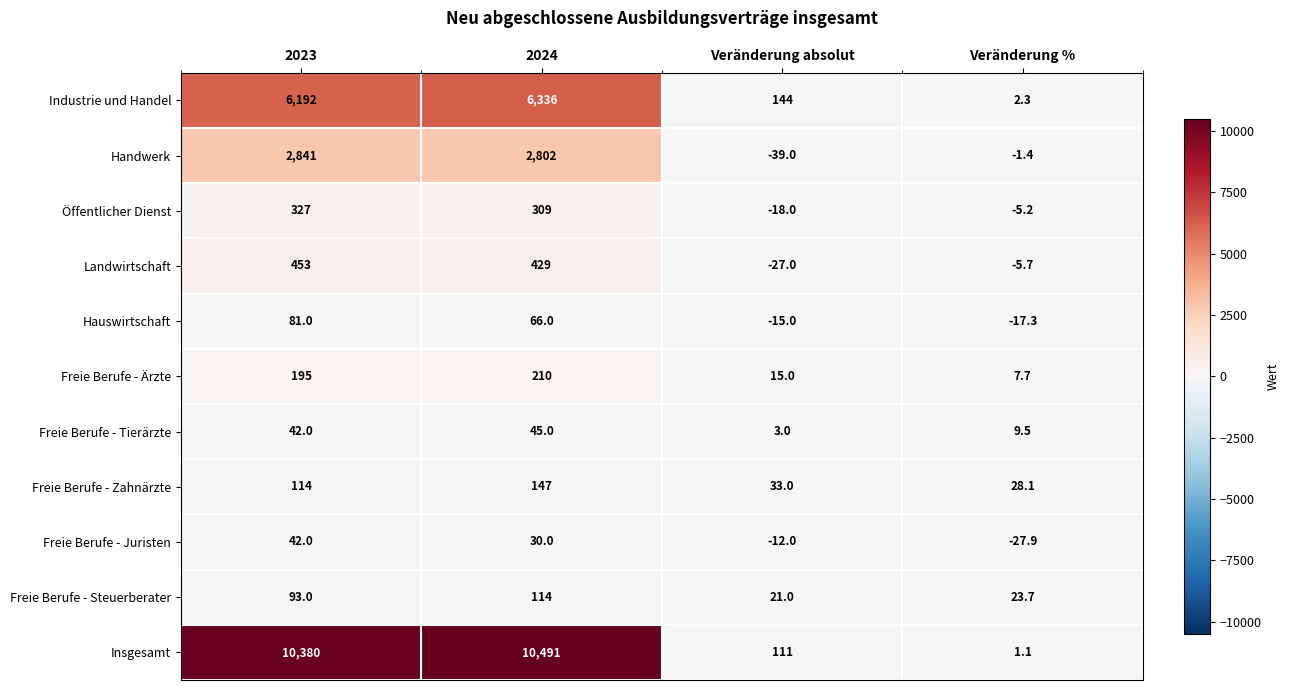

What is the maximum value shown in the chart?

10491.0